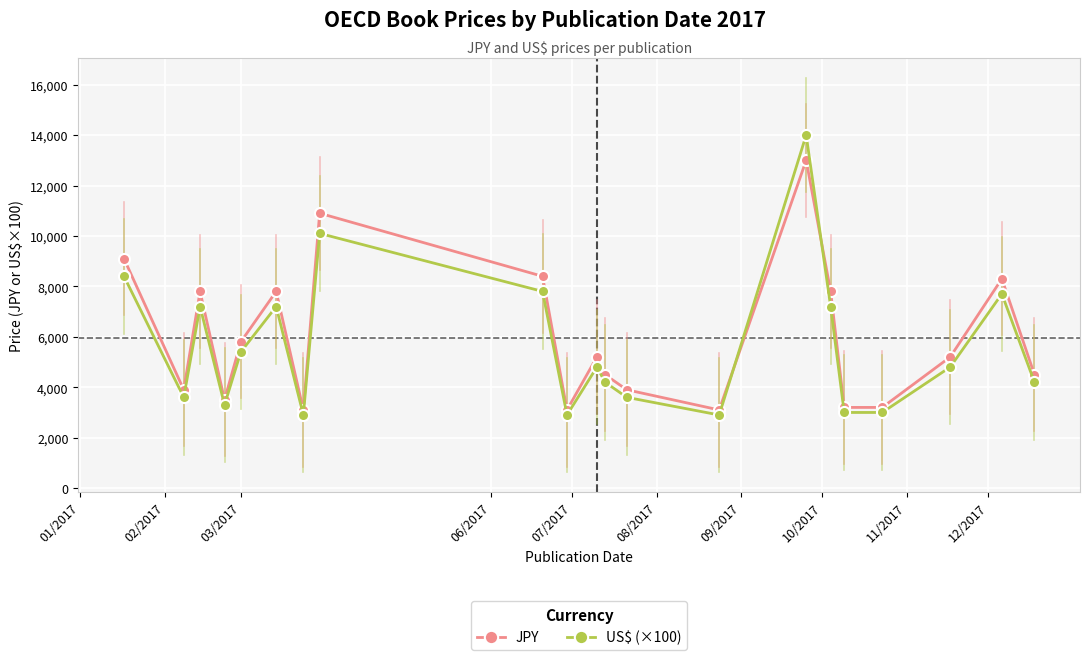

At how many categories does at least one series exceed 6193?

8